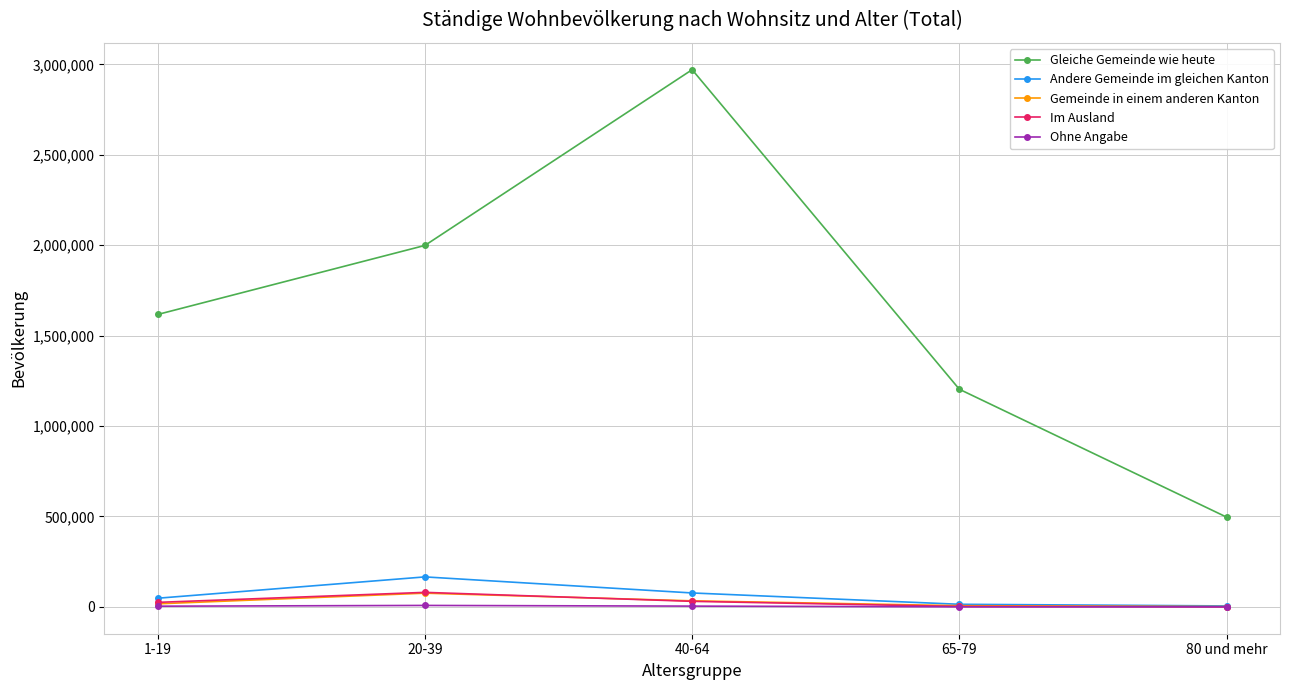

True or false: Gleiche Gemeinde wie heute and Im Ausland cross at least once.

False